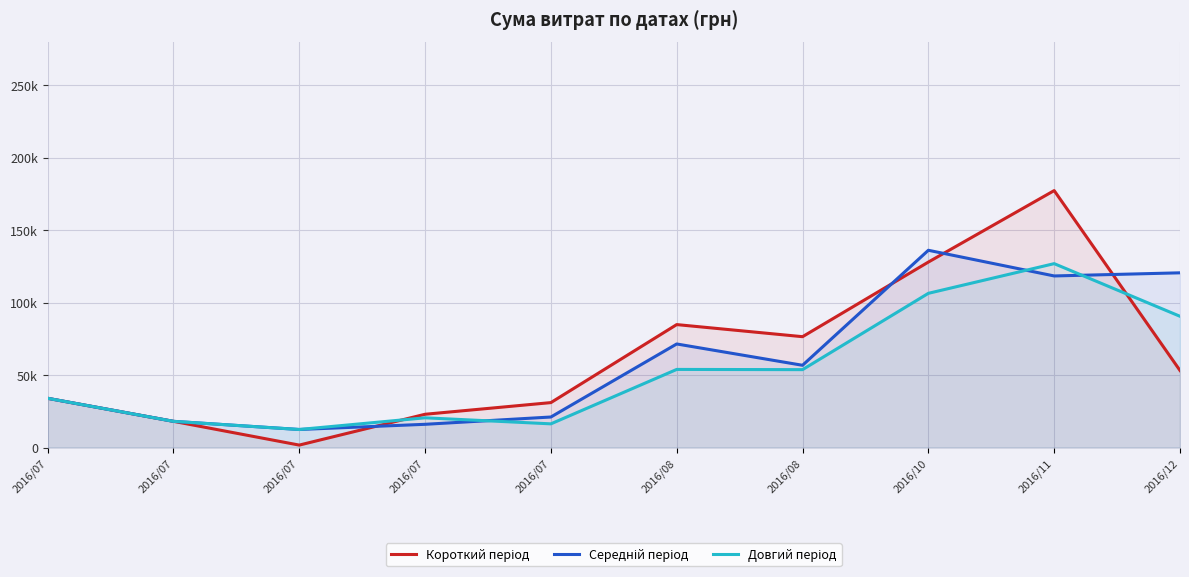

Rank the categories by Короткий період value from highest to lowest.

2016/11, 2016/10, 2016/08, 2016/08, 2016/12, 2016/07, 2016/07, 2016/07, 2016/07, 2016/07